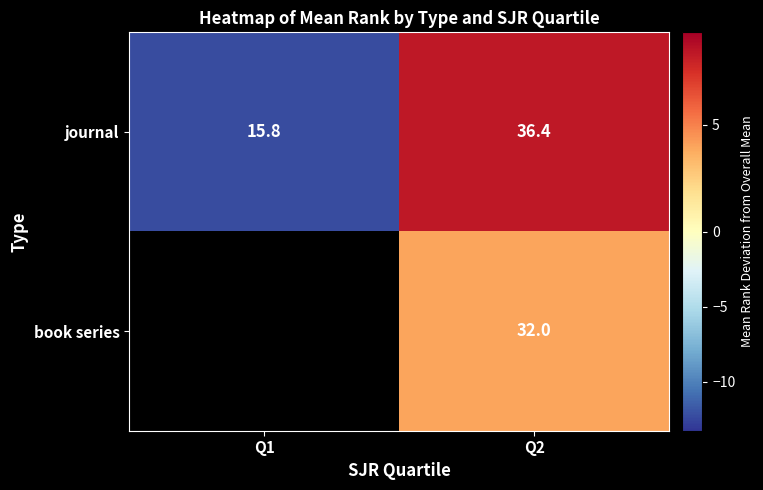

Which category has the highest value across all series?

Q2